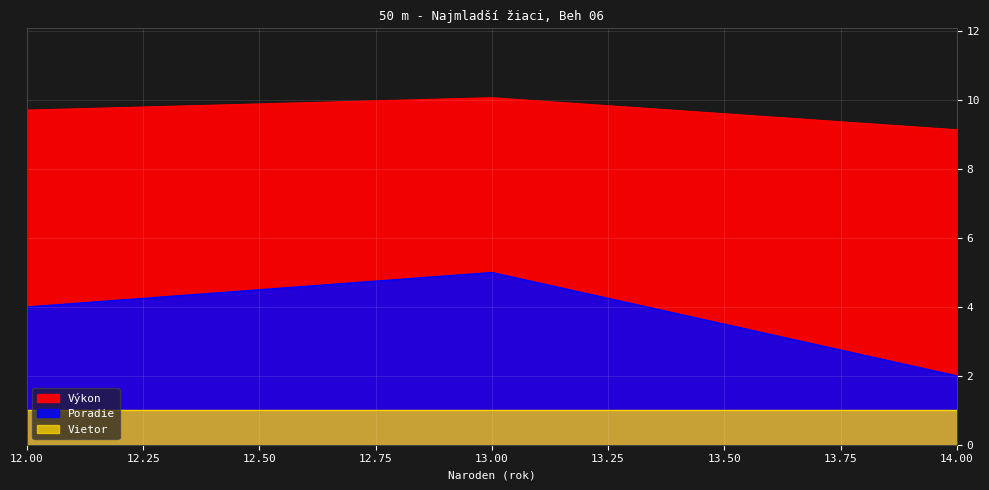

At how many categories does at least one series exceed 2?

5